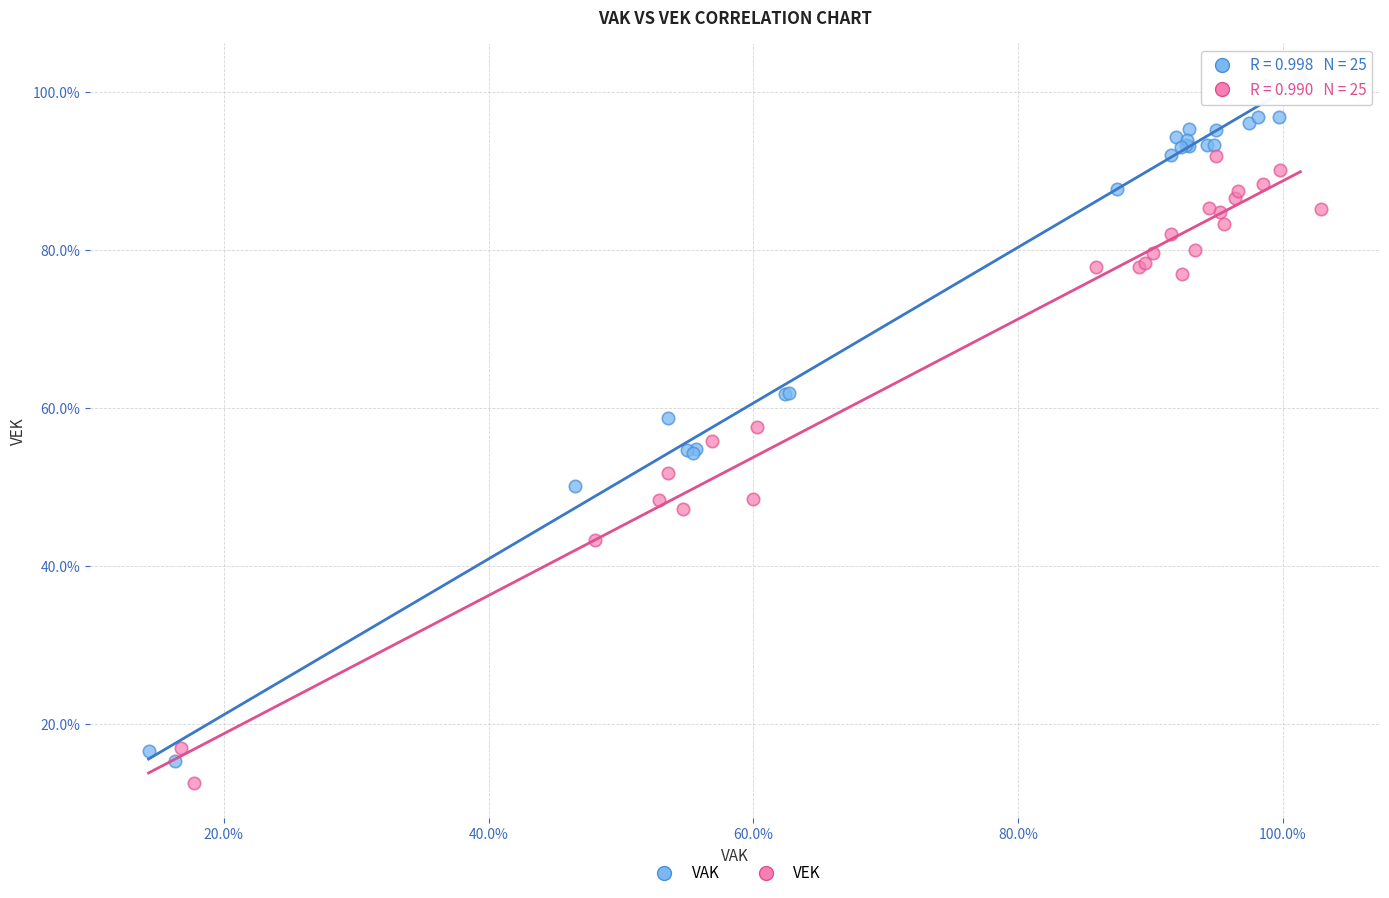

What are all the series names shown in the legend?

VAK, VEK